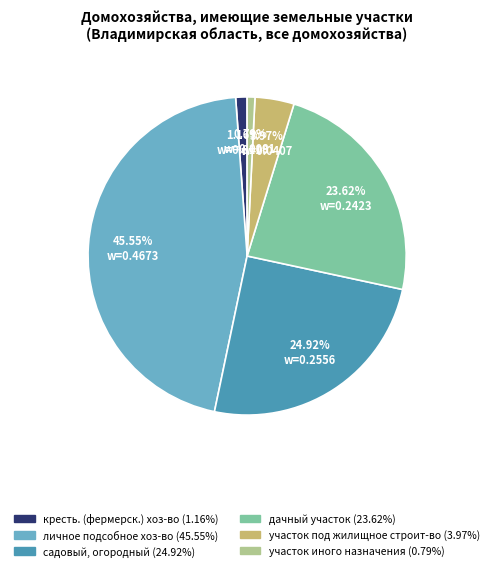

Count the number of slices in the pie.

6